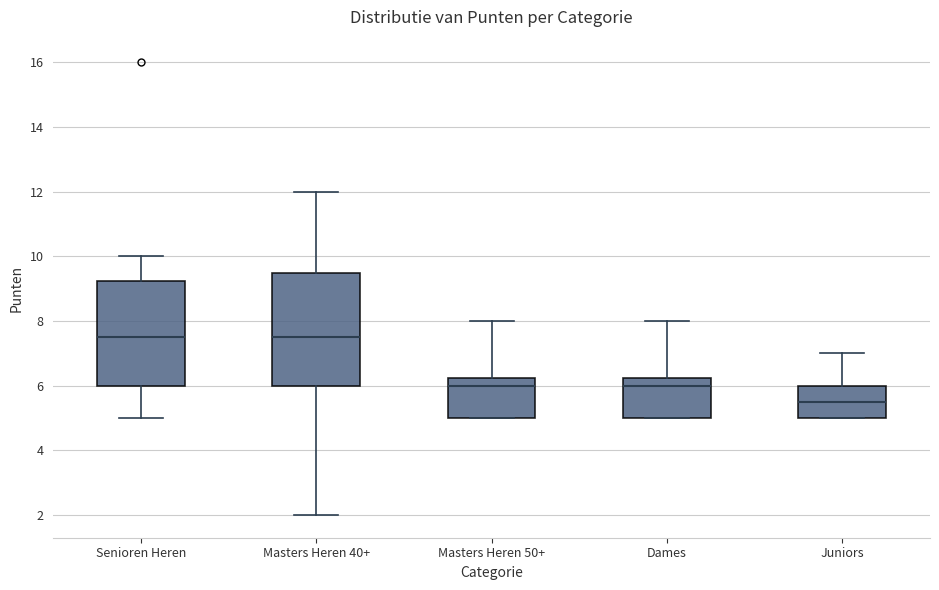

Reading left to right, read every box against the y-axis: the position of its median line, the range the box covers, and the ends of its whiskers. The values are not printed on the chart, so give them approximately, as read against the axis.

Senioren Heren: median 7.6, box 6.0 to 9.2, whiskers 5.0 to 10.0
Masters Heren 40+: median 7.6, box 6.0 to 9.6, whiskers 2.0 to 12.0
Masters Heren 50+: median 6.0, box 5.0 to 6.2, whiskers 5.0 to 8.0
Dames: median 6.0, box 5.0 to 6.2, whiskers 5.0 to 8.0
Juniors: median 5.6, box 5.0 to 6.0, whiskers 5.0 to 7.0